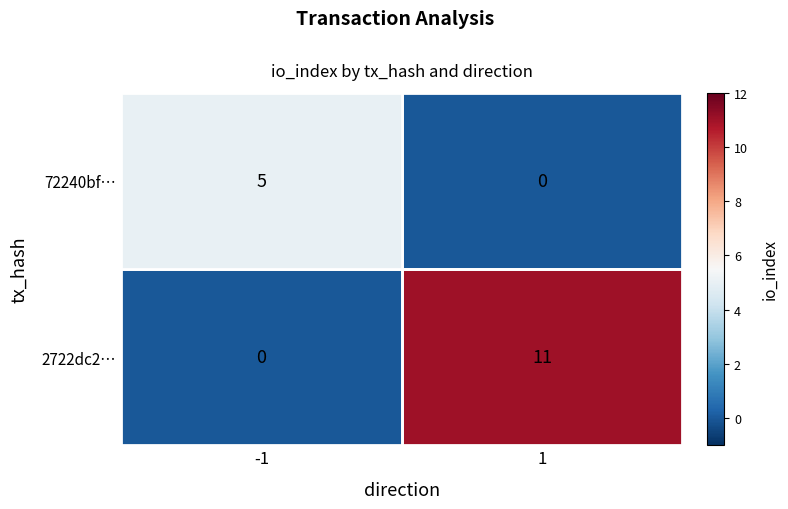

What is the spread (max minus min) of values at 1?

11